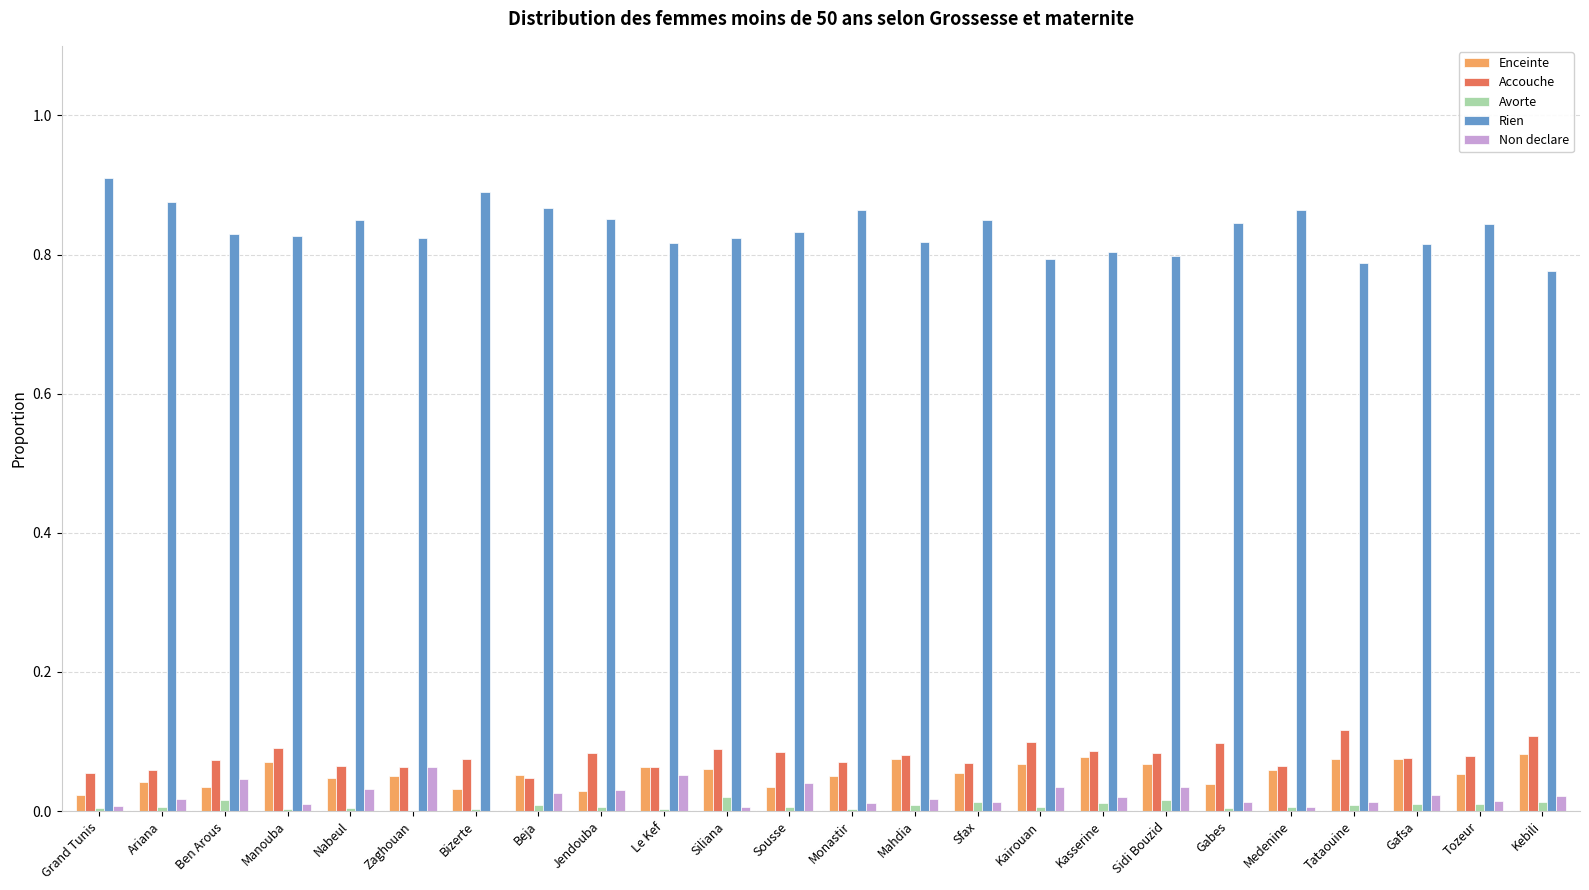

Which series has the largest total across all categories?

Rien